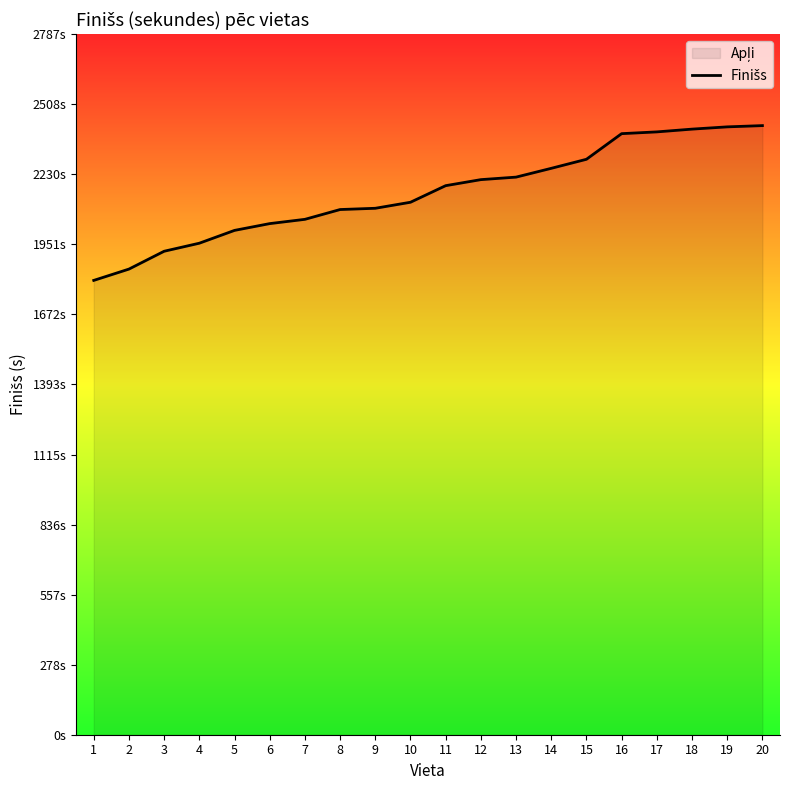

What is the difference between the values at 2 and 3?

71